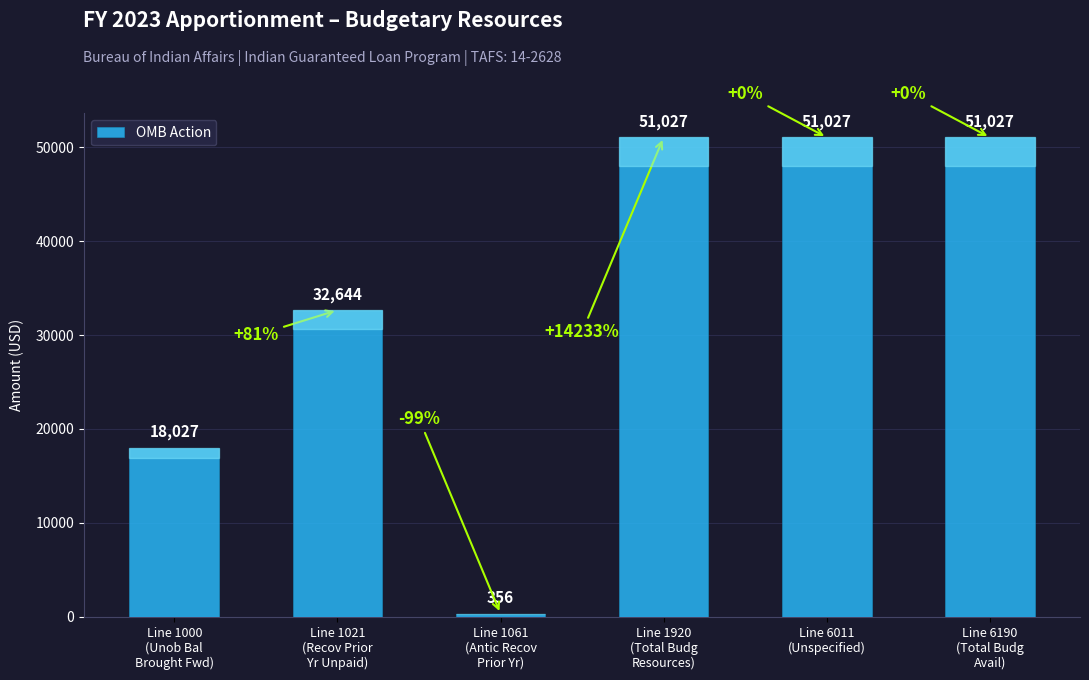

What is the maximum value shown in the chart?

51027